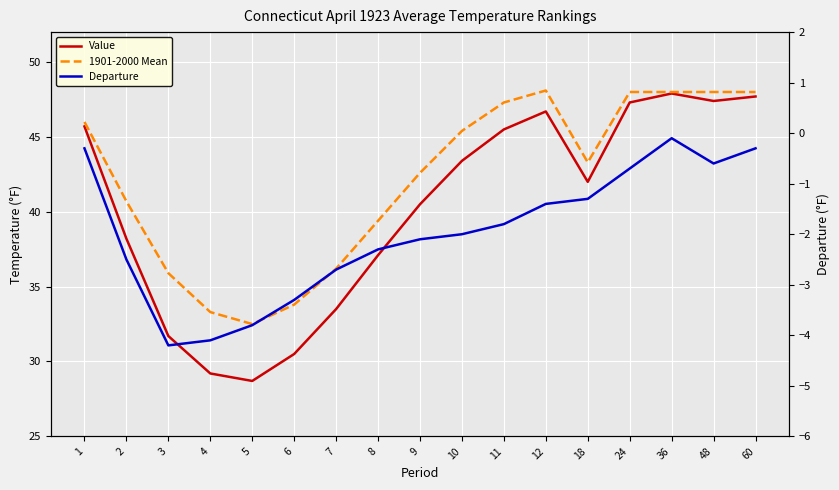

True or false: Value has more than 2 interior local peaks.

False